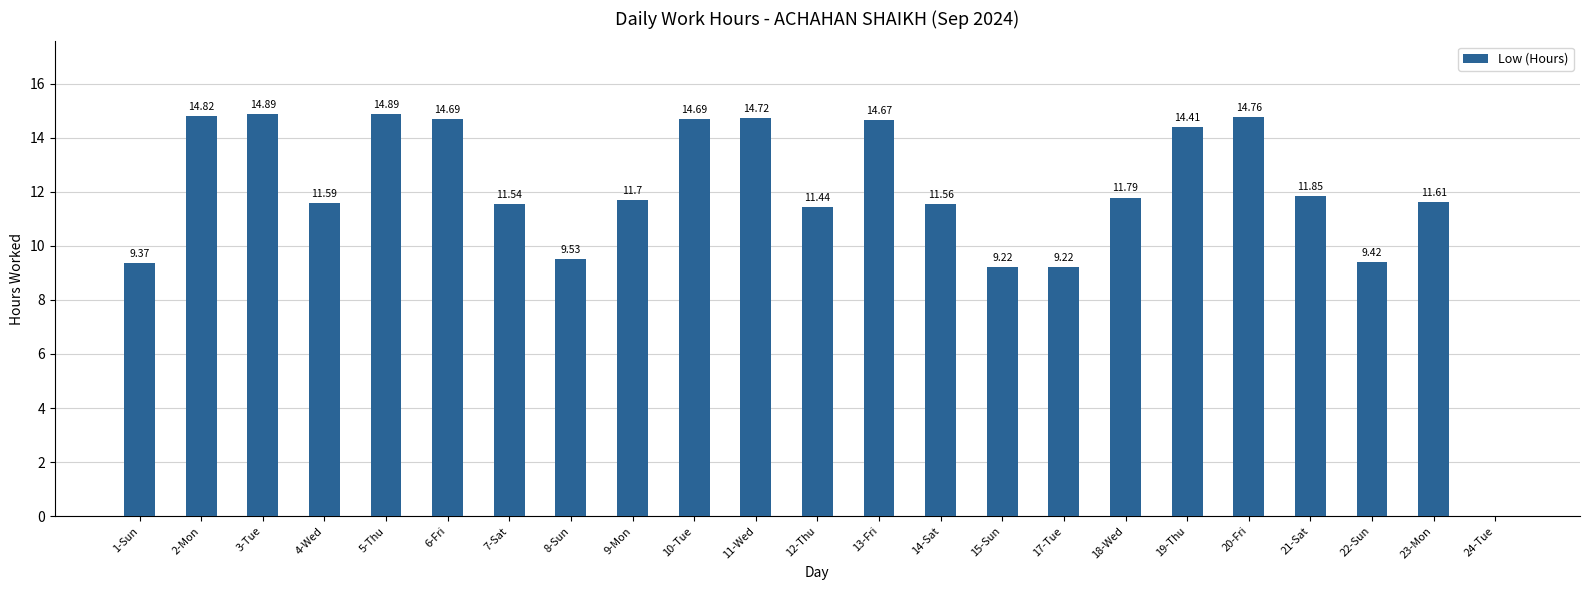

What is the sum of the values at 18-Wed and 4-Wed?

23.4